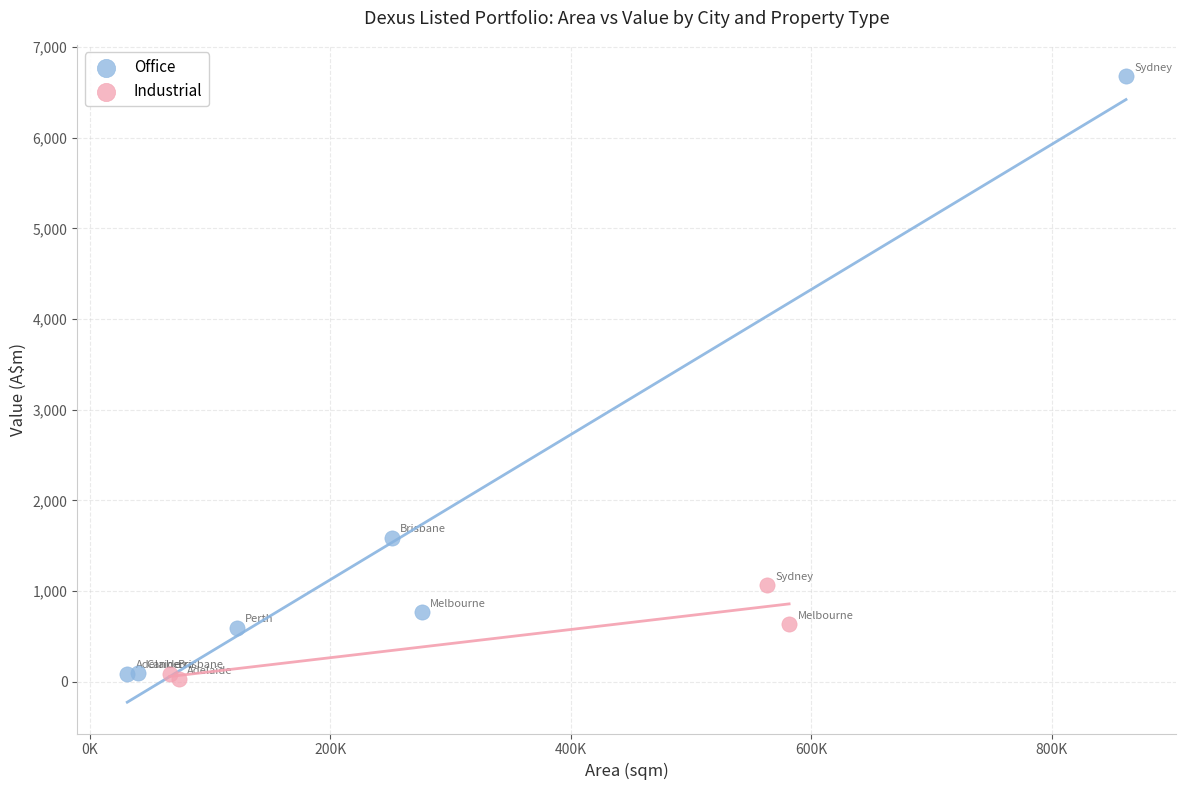

Which series has the widest spread of Y values?

Office